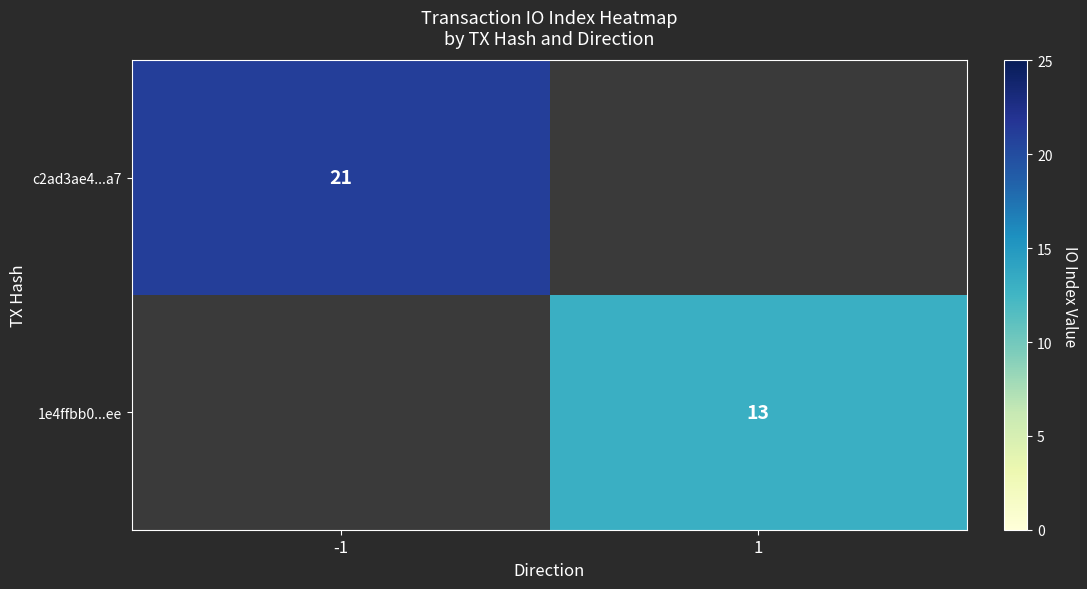

The value of c2ad3ae4...a7 at -1 is 21. True or false?

True